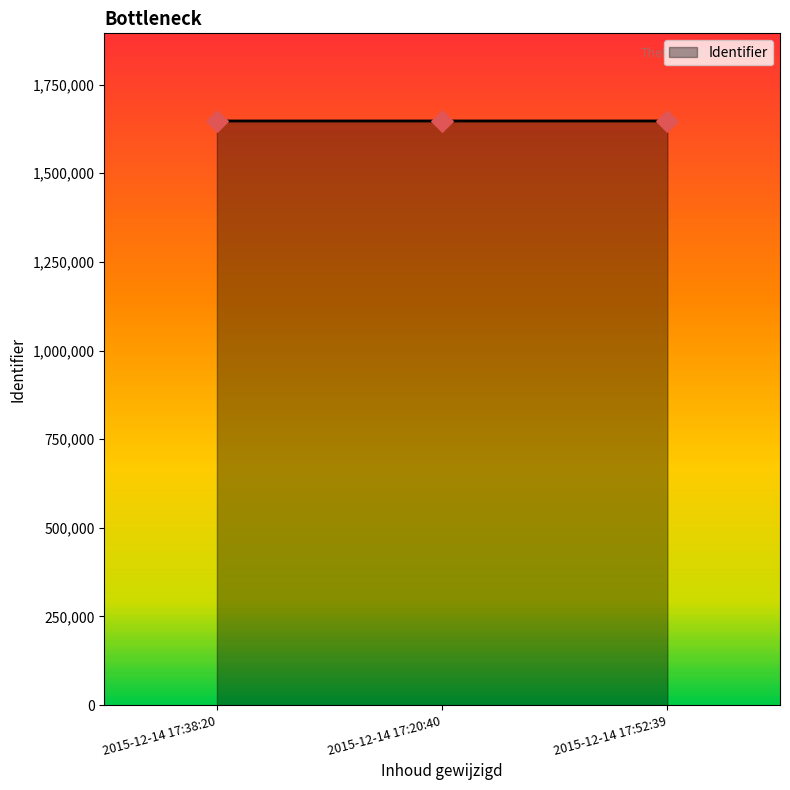

What is the change in value from 2015-12-14 17:38:20 to 2015-12-14 17:20:40?

+12